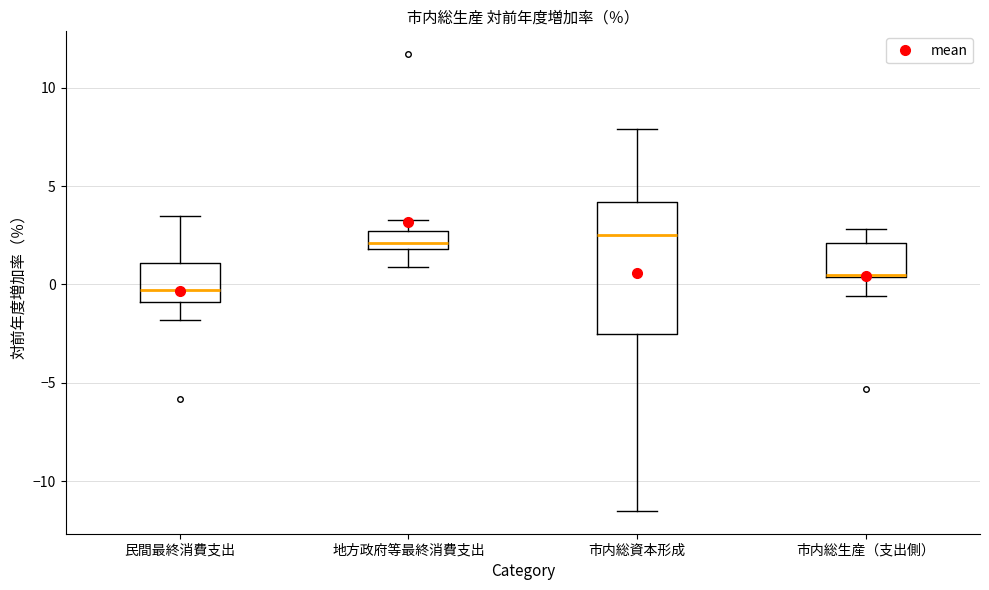

Reading left to right, read every box against the y-axis: the position of its median line, the range the box covers, and the ends of its whiskers. The values are not printed on the chart, so give them approximately, as read against the axis.

民間最終消費支出: median -0.5, box -1.0 to 1.0, whiskers -2.0 to 3.5
地方政府等最終消費支出: median 2.0 (just above the box's lower edge), box 2.0 to 2.5, whiskers 1.0 to 3.5
市内総資本形成: median 2.5, box -2.5 to 4.0, whiskers -11.5 to 8.0
市内総生産（支出側）: median 0.5 (drawn on the box's lower edge), box 0.5 to 2.0, whiskers -0.5 to 3.0